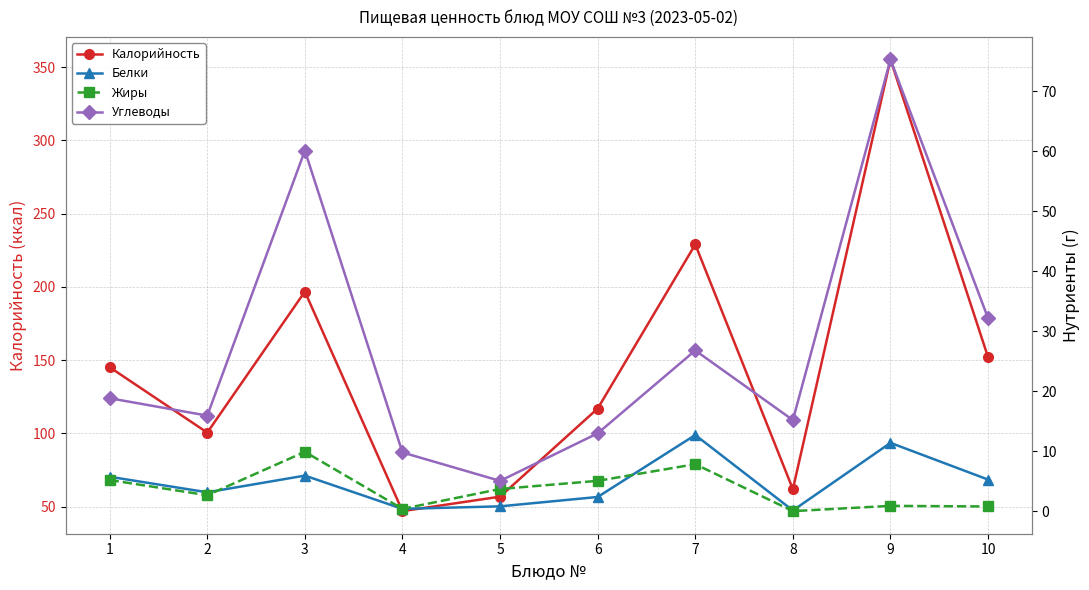

True or false: Белки and Калорийность intersect in this chart.

False